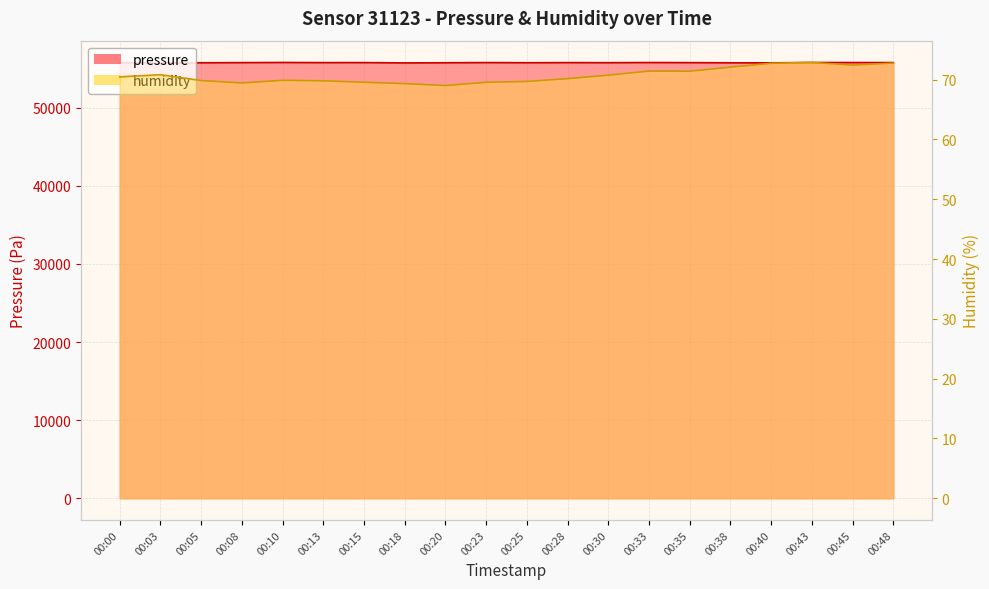

At which category does the chart reach its minimum across all series?

00:20